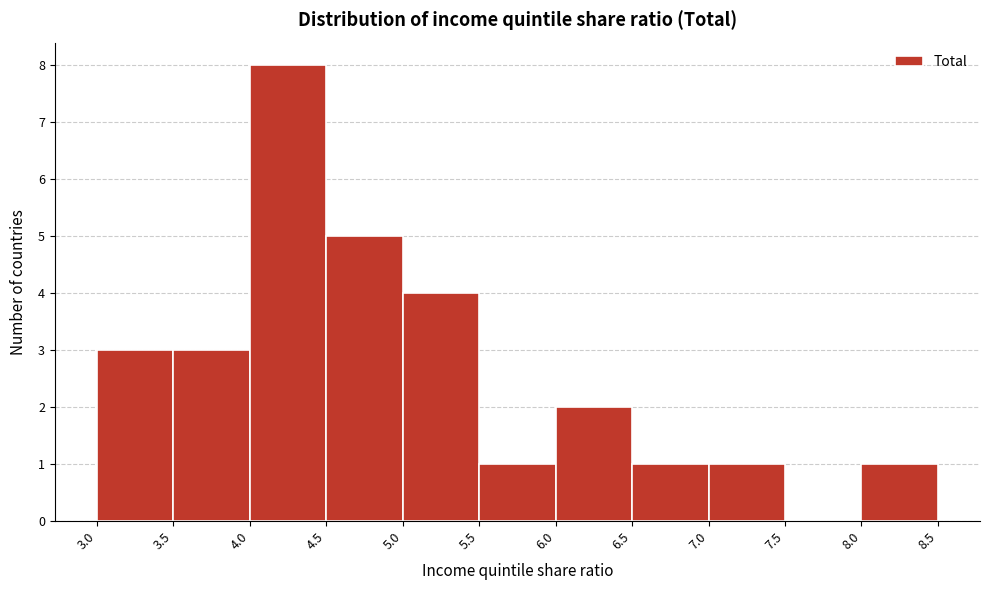

Reading left to right, transcribe this chart: for each bar, give the range it covers on the x-axis and its height. The values are not printed on the chart, so give them approximately, as read against the axis.

3.0 to 3.5: 3
3.5 to 4.0: 3
4.0 to 4.5: 8
4.5 to 5.0: 5
5.0 to 5.5: 4
5.5 to 6.0: 1
6.0 to 6.5: 2
6.5 to 7.0: 1
7.0 to 7.5: 1
7.5 to 8.0: 0
8.0 to 8.5: 1